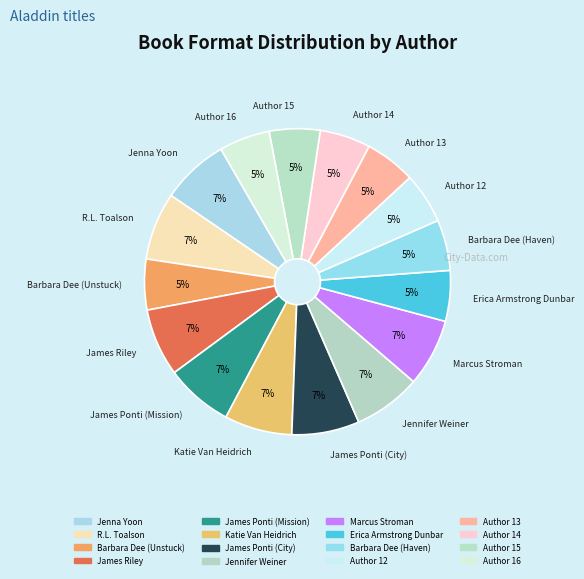

The Author 14 slice represents 5% of the pie. True or false?

True